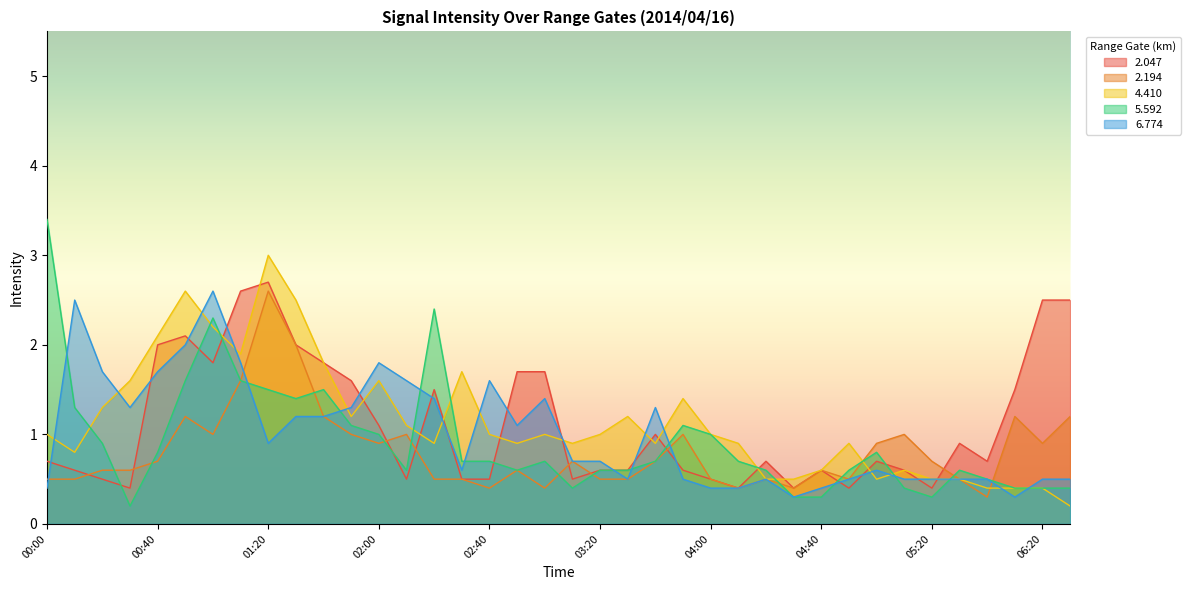

Count the number of data series in this chart.

5